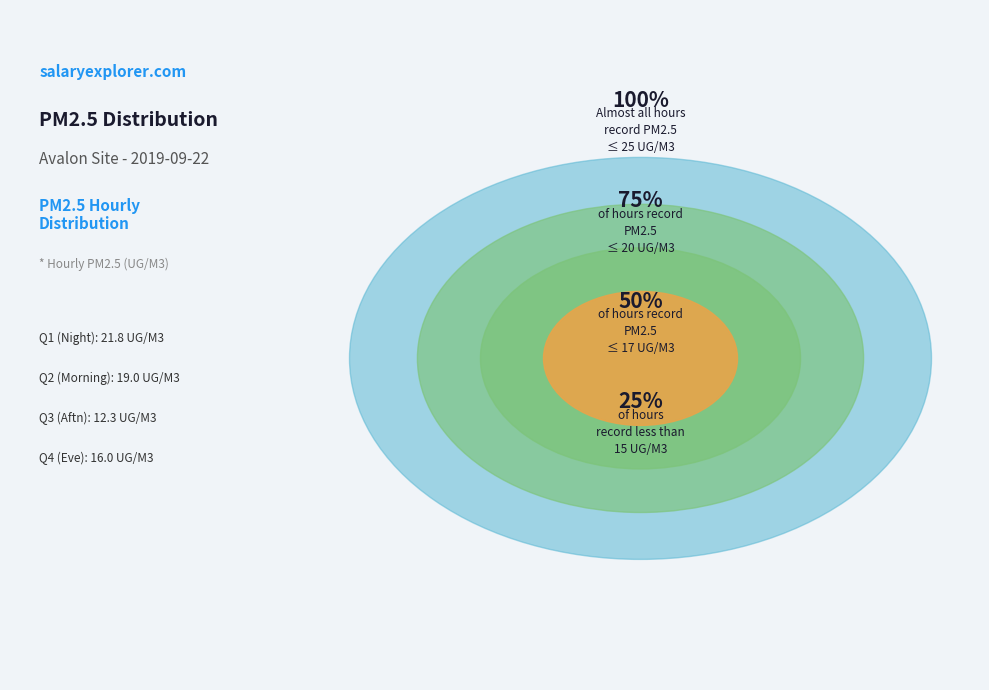

Is 23:00 the majority of the pie?

No